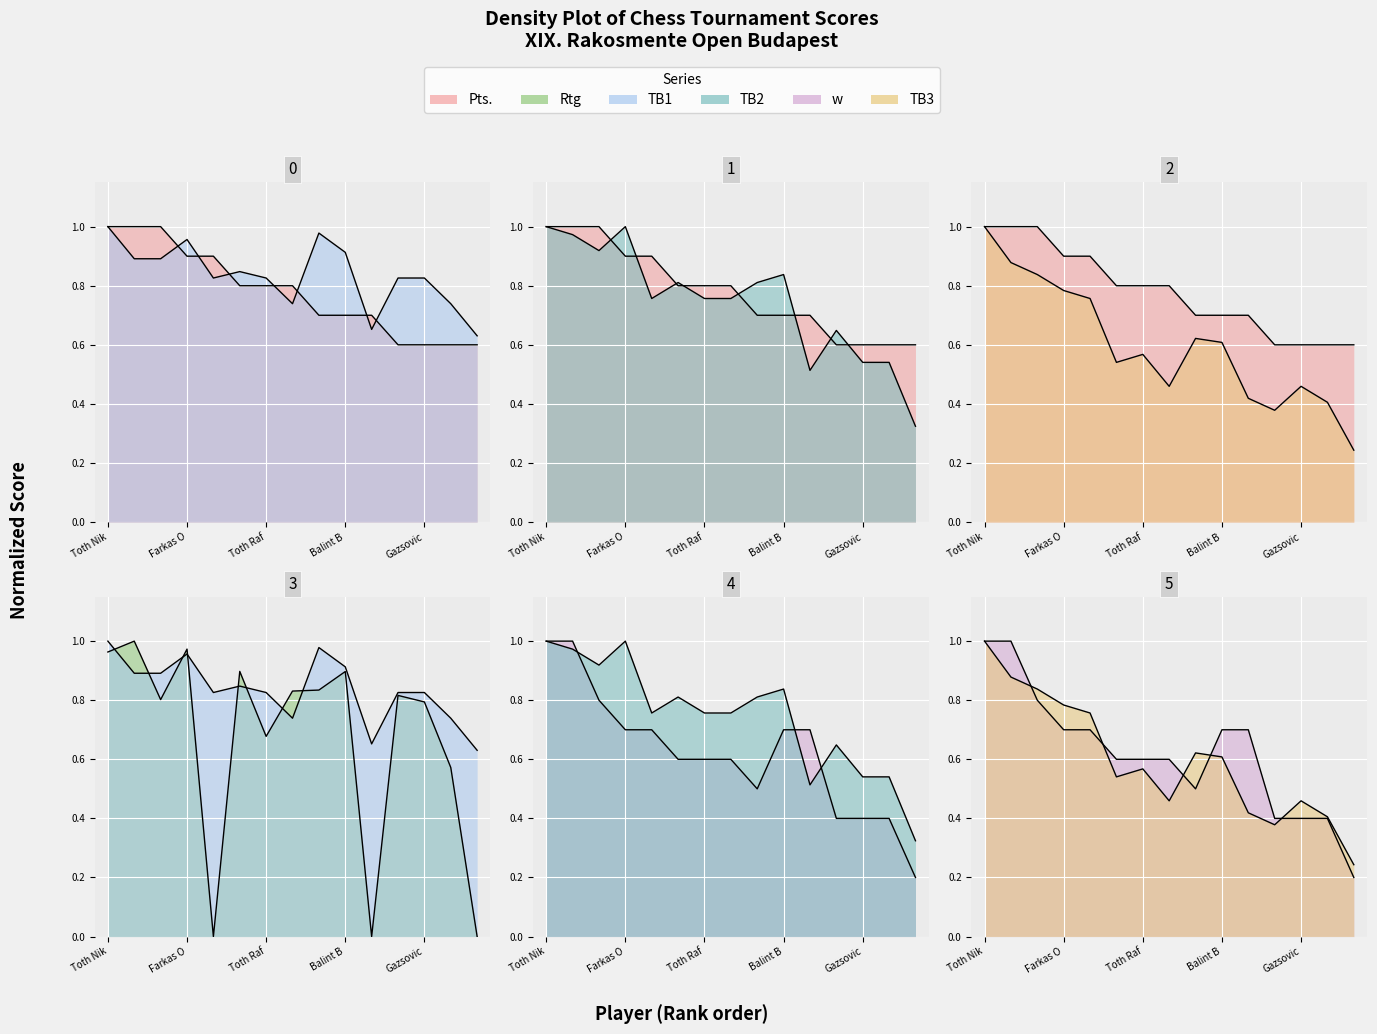

True or false: Pts. and w cross at least once.

False